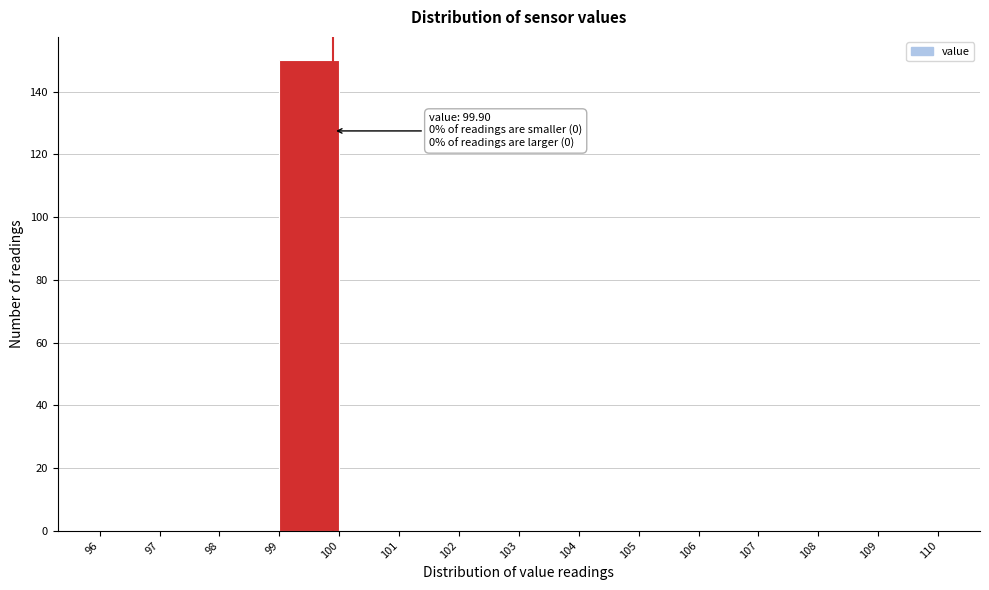

Which range on the x-axis has the tallest bar?

99 to 100